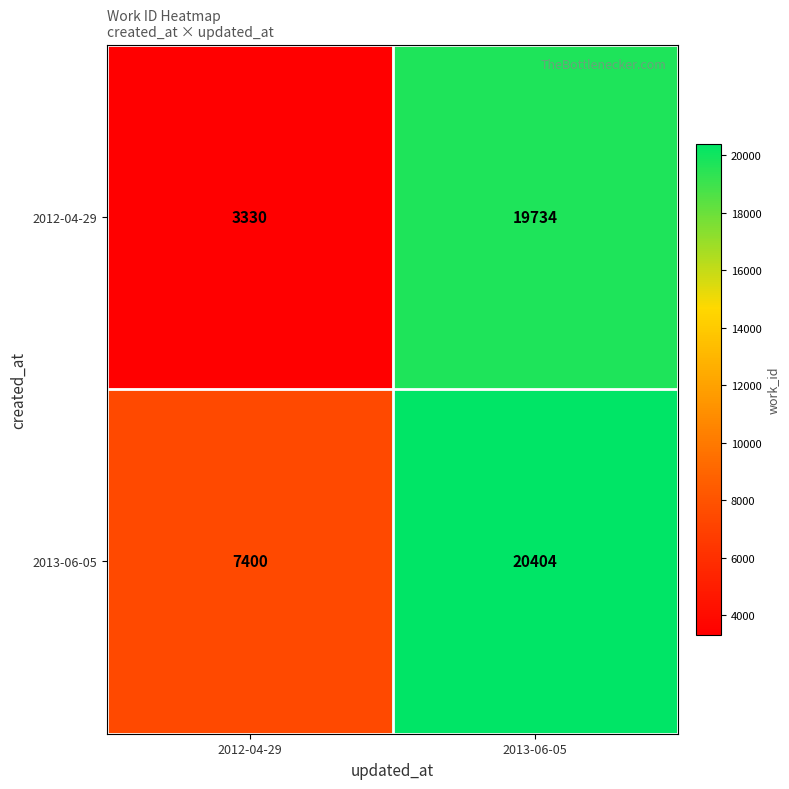

Is it true that 2012-04-29 equals 3330 at 2012-04-29?

True